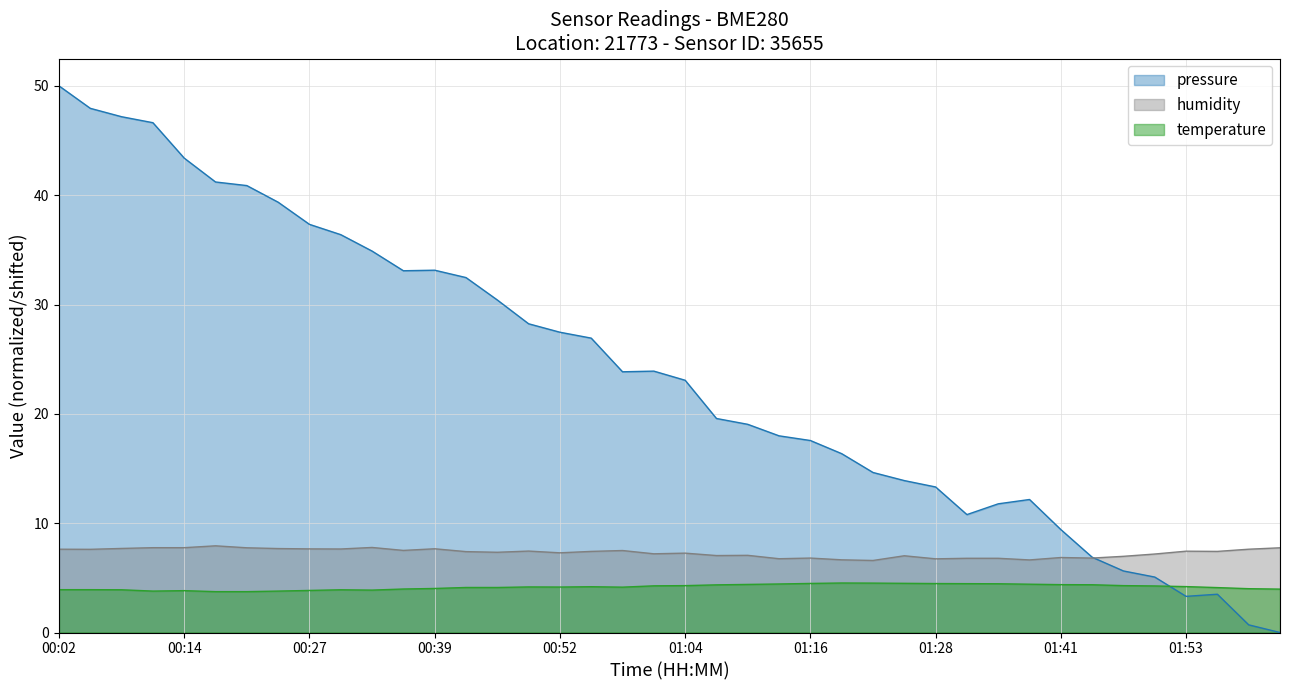

What is the sum of the humidity values at 00:02 and 00:05?

15.2